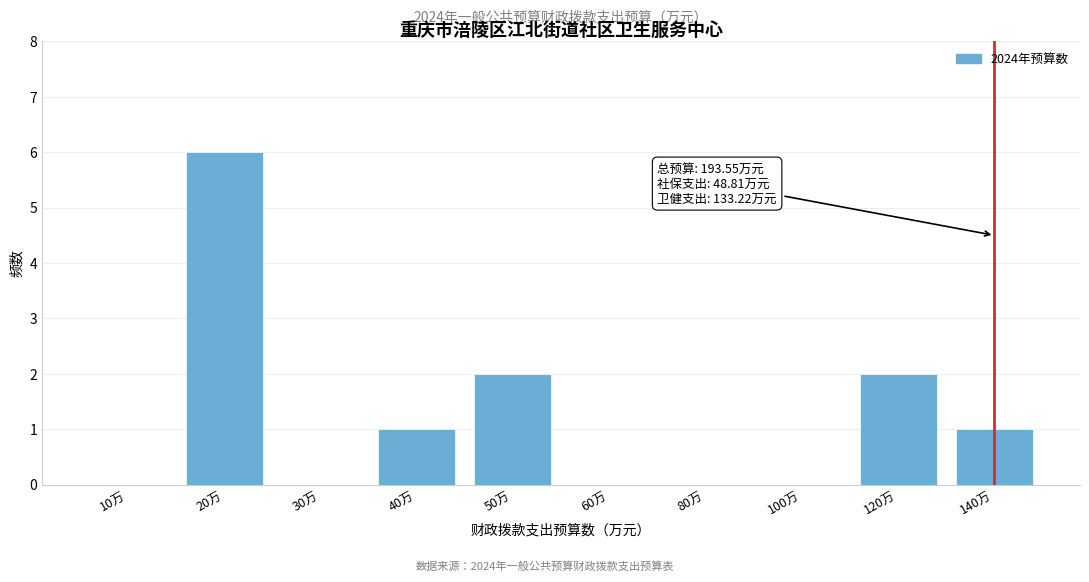

True or false: the data shows -4 at 100万.

False